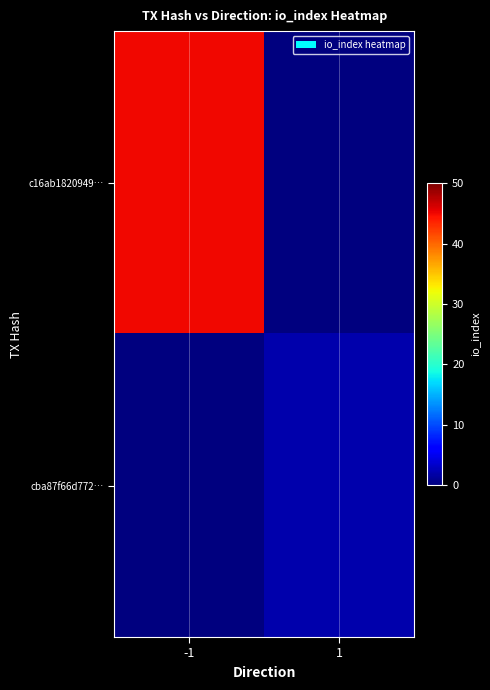

Which series has the largest range (max minus min)?

c16ab1820949…